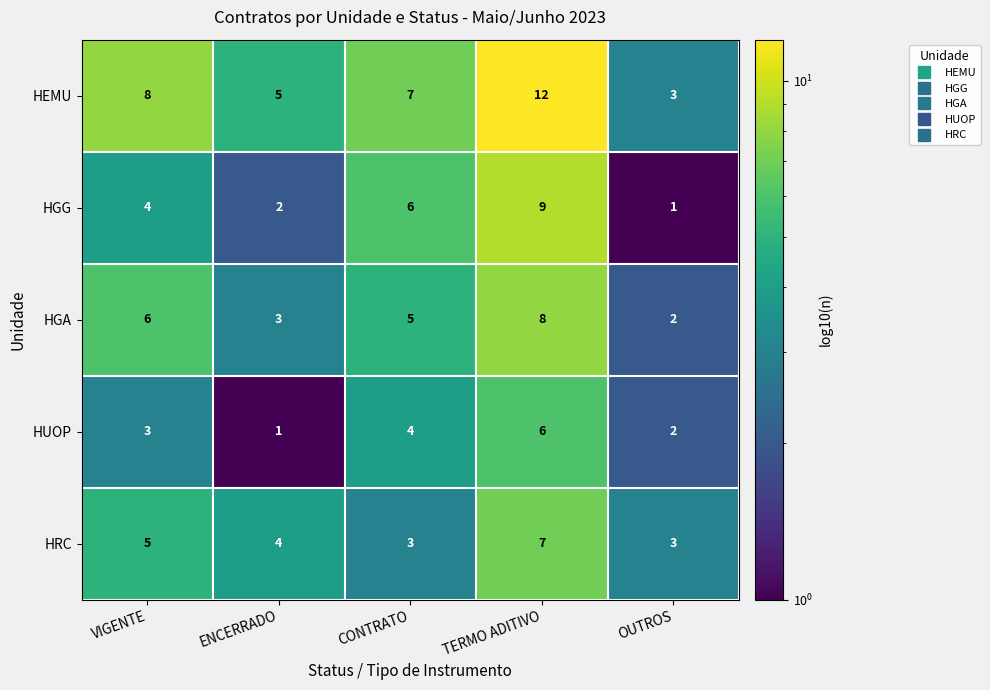

What is the total value across all series at OUTROS?

11